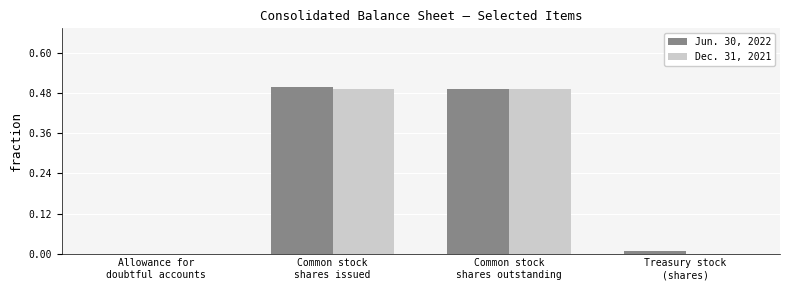

What is the label of the 2nd bar from the right?

Common stock
shares outstanding